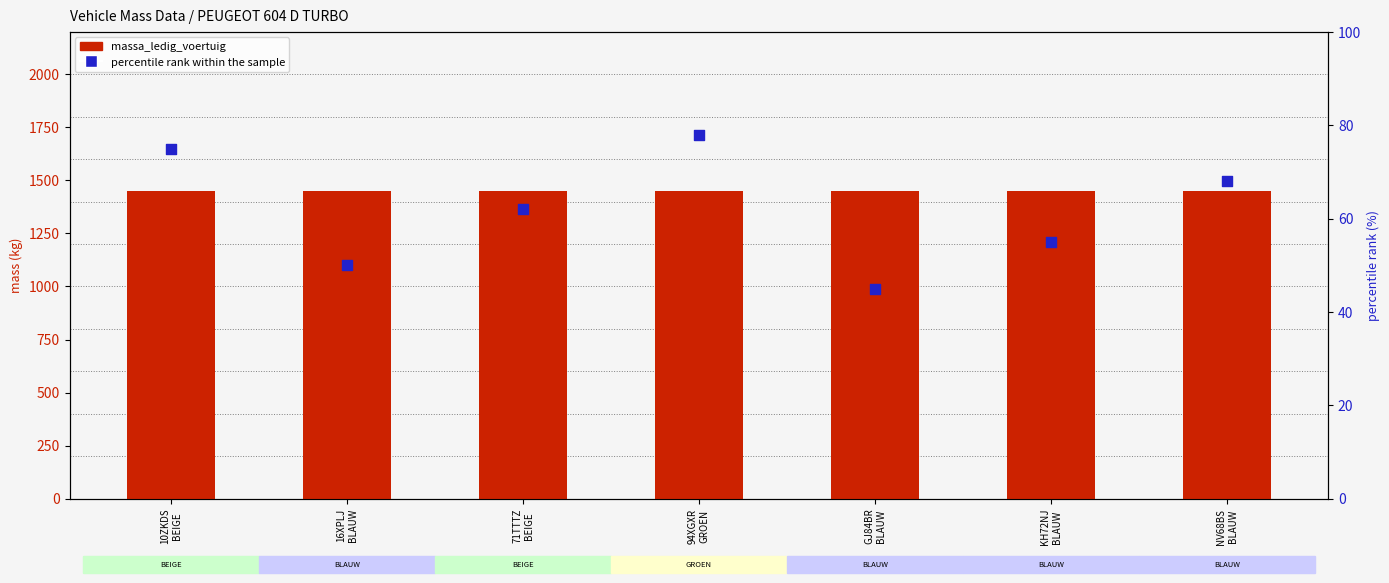

At how many categories does at least one series exceed 195?

7